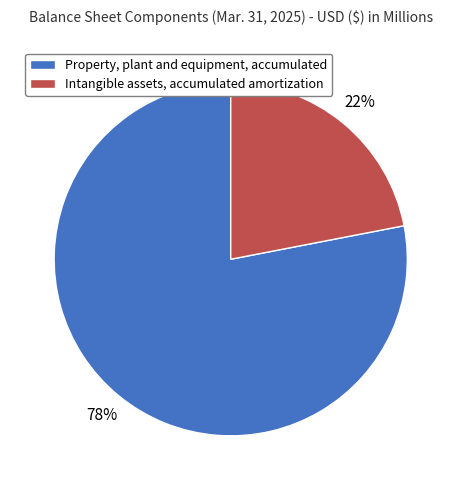

Which has a higher value, Intangible assets, accumulated amortization or Property, plant and equipment, accumulated?

Property, plant and equipment, accumulated